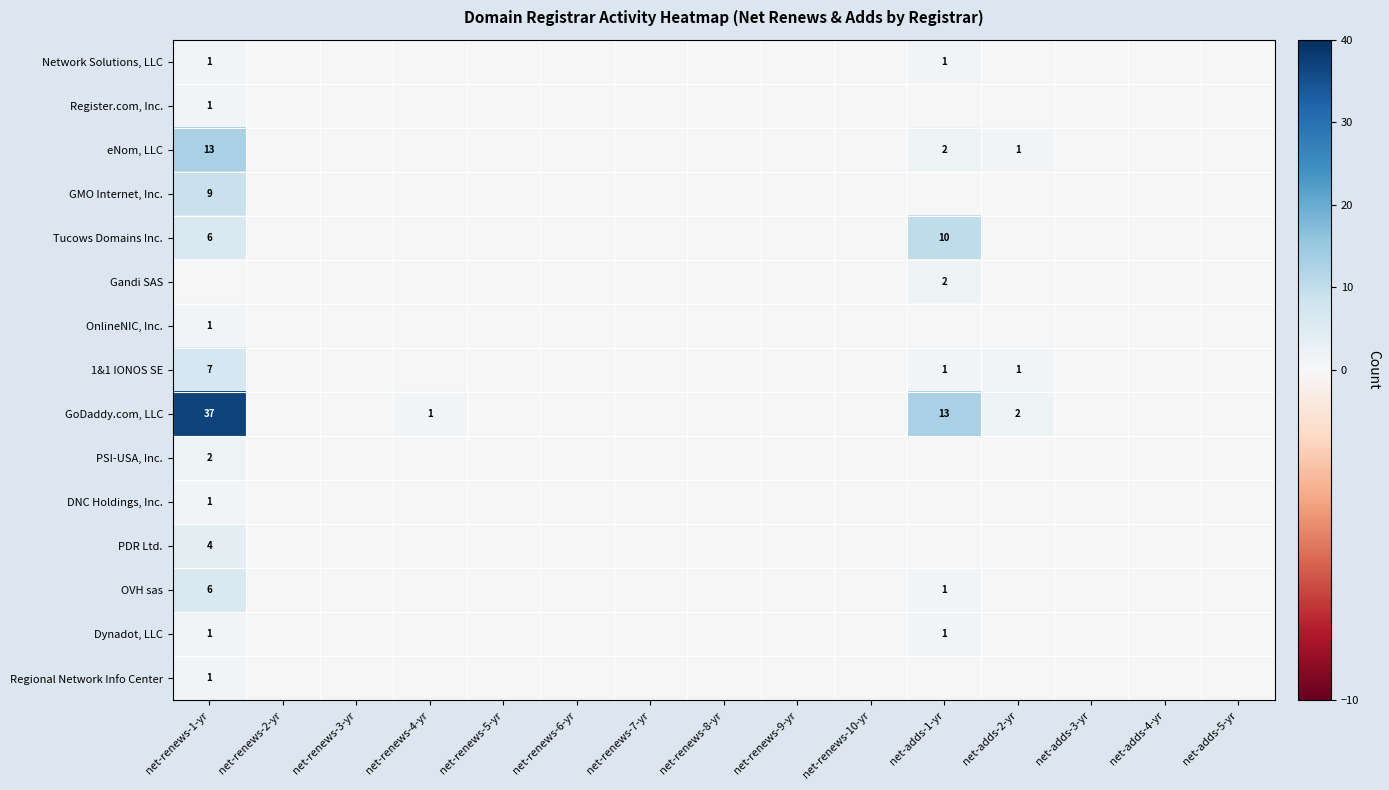

True or false: PSI-USA, Inc. has a value of 1 at net-renews-2-yr.

False